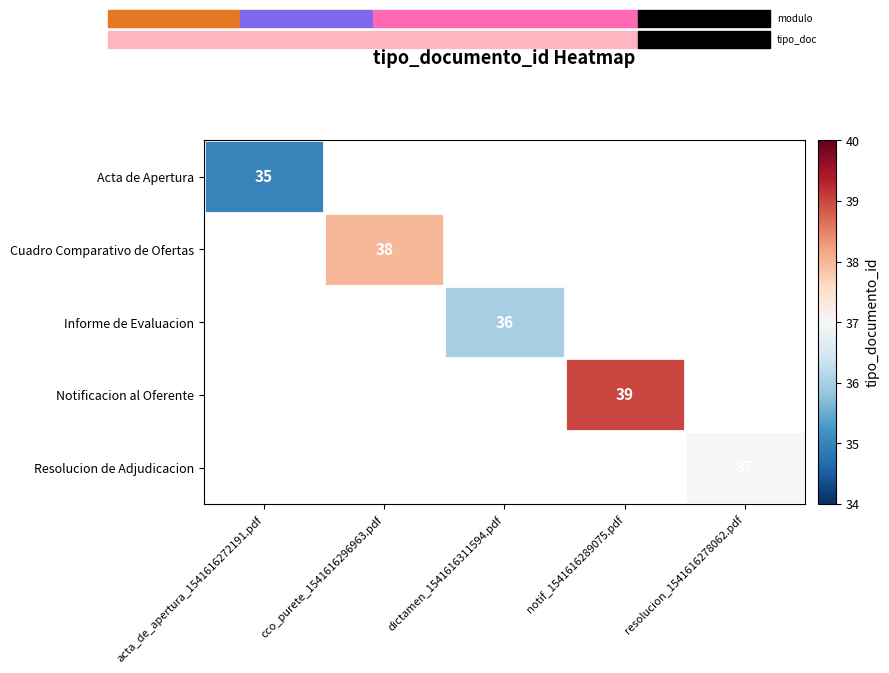

The value of Resolucion de Adjudicacion at resolucion_1541616278062.pdf is 37. True or false?

True